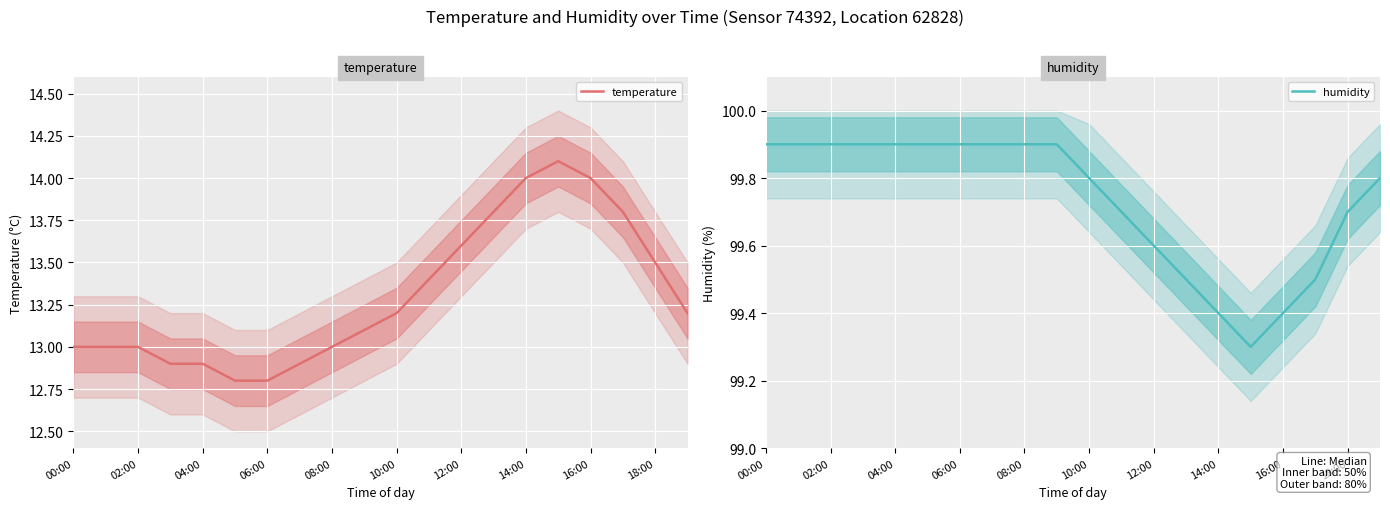

At how many categories does at least one series exceed 56?

20